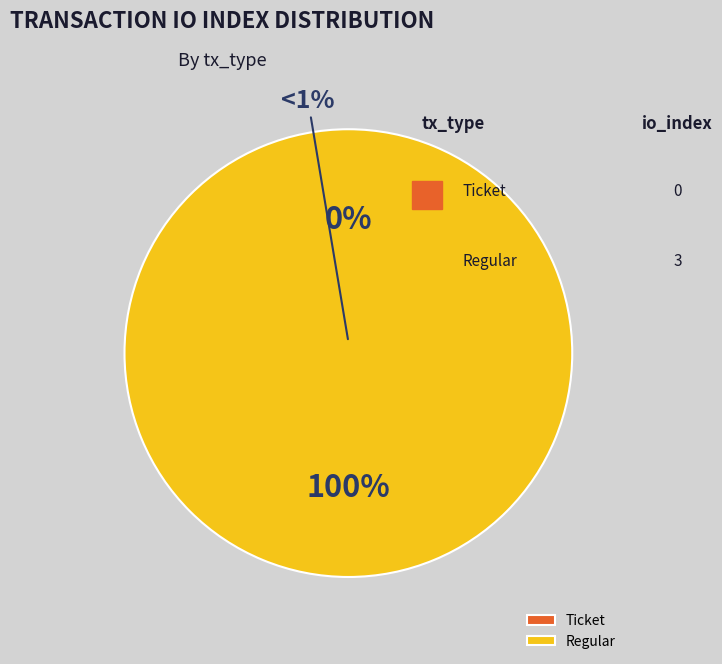

What is the change in value from Ticket (io_index=0) to Regular (io_index=3)?

+3